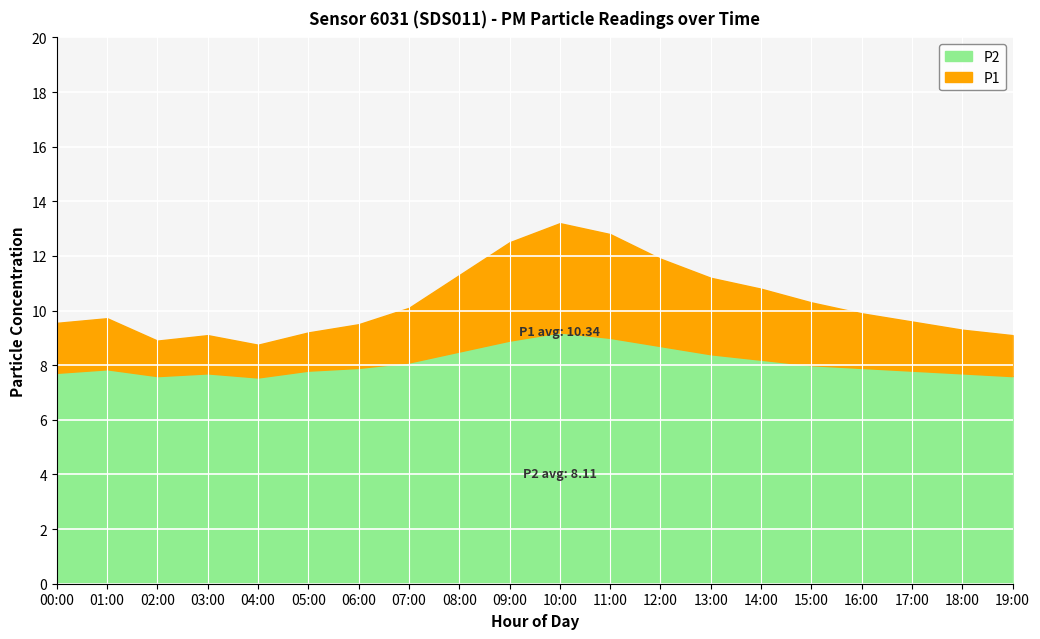

Reading left to right, extract all data points from this chart.

P1: 9.6	9.7	8.9	9.1	8.8	9.2	9.5	10.1	11.3	12.5	13.2	12.8	11.9	11.2	10.8	10.3	9.9	9.6	9.3	9.1
P2: 7.7	7.8	7.6	7.7	7.5	7.8	7.9	8.1	8.5	8.9	9.2	9.0	8.7	8.4	8.2	8.0	7.9	7.8	7.7	7.6